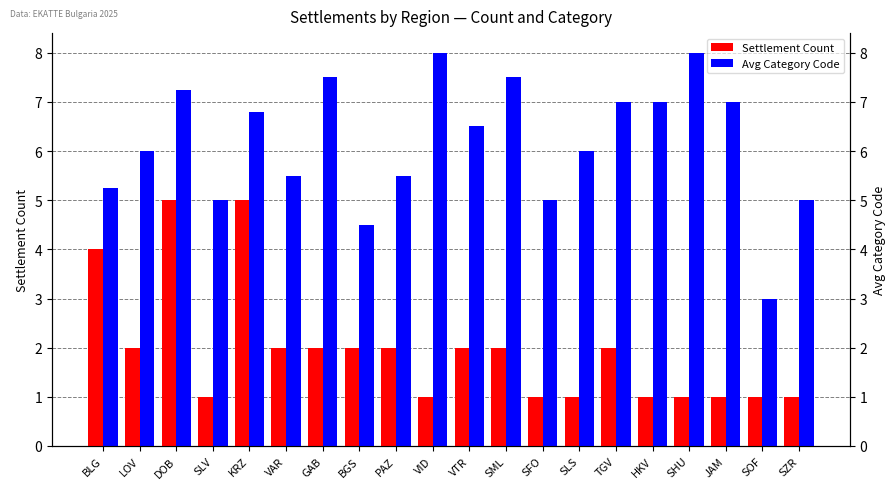

Reading left to right, what are all the values shown in this chart?

Settlement Count: 4.0	2.0	5.0	1.0	5.0	2.0	2.0	2.0	2.0	1.0	2.0	2.0	1.0	1.0	2.0	1.0	1.0	1.0	1.0	1.0
Avg Category Code: 5.2	6.0	7.2	5.0	6.8	5.5	7.5	4.5	5.5	8.0	6.5	7.5	5.0	6.0	7.0	7.0	8.0	7.0	3.0	5.0